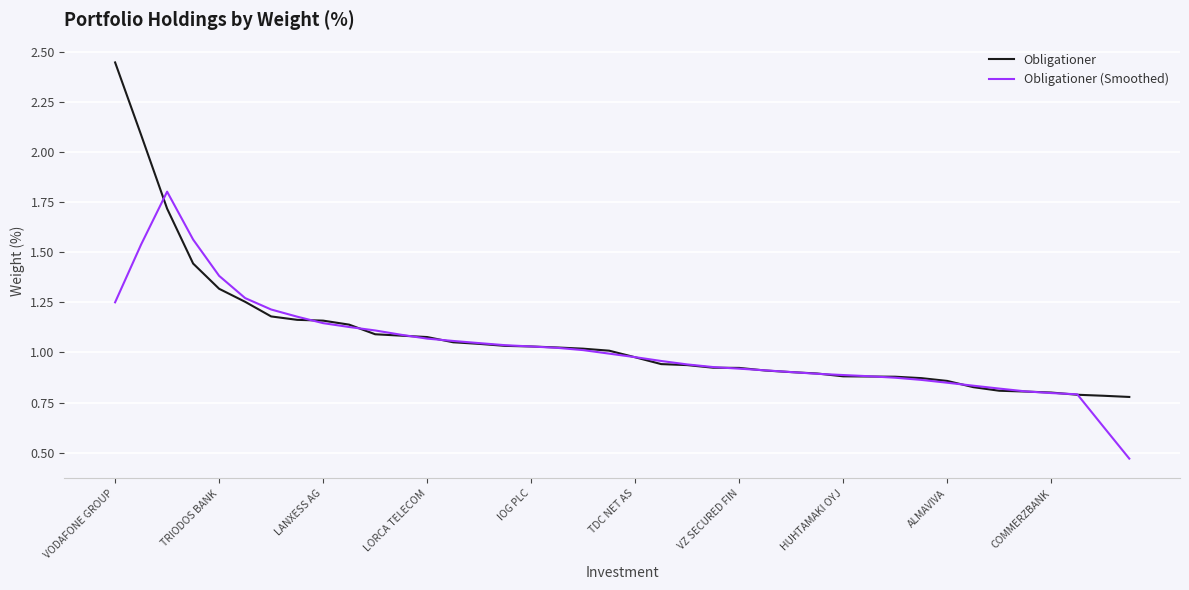

Rank the series by their maximum value, from lowest to highest.

Obligationer (Smoothed), Obligationer